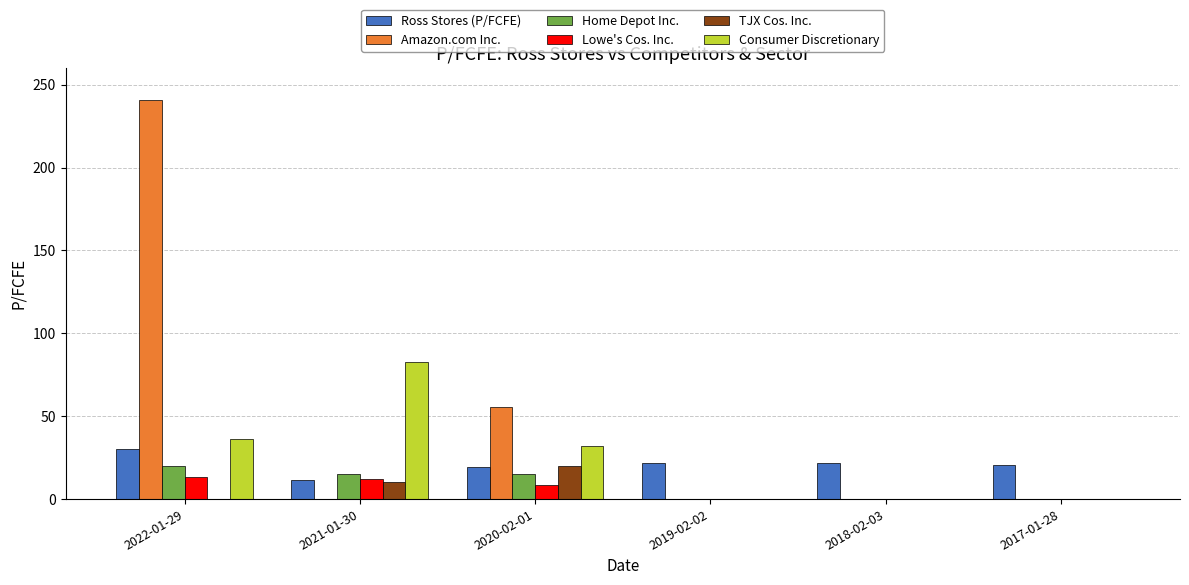

At which label is Lowe's Cos. Inc. closest to 6?

2020-02-01